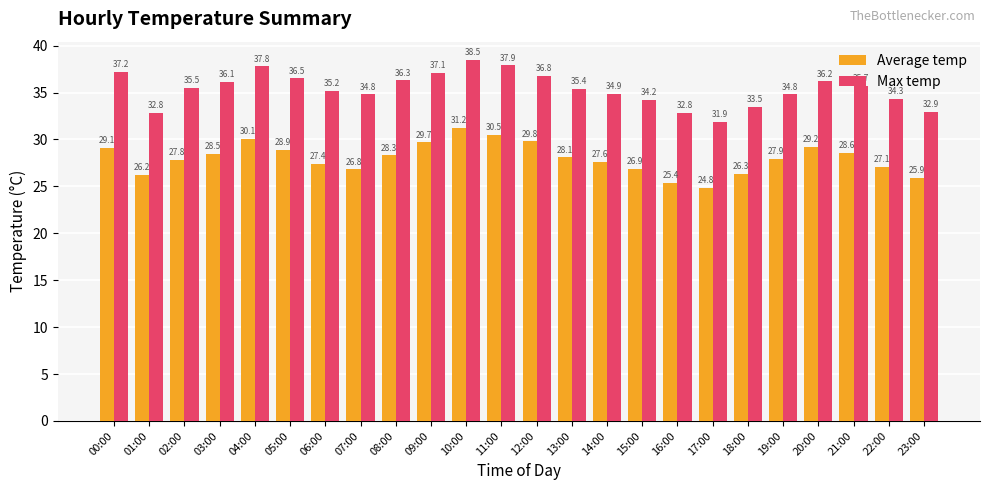

Rank the series at 17:00 from lowest to highest value.

Average temp, Max temp